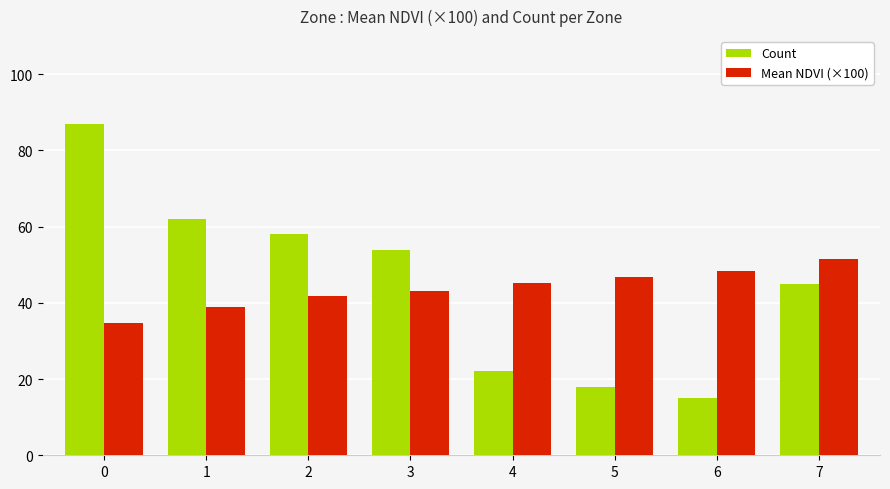

The value of Mean NDVI (×100) at 6 is 64.0. True or false?

False